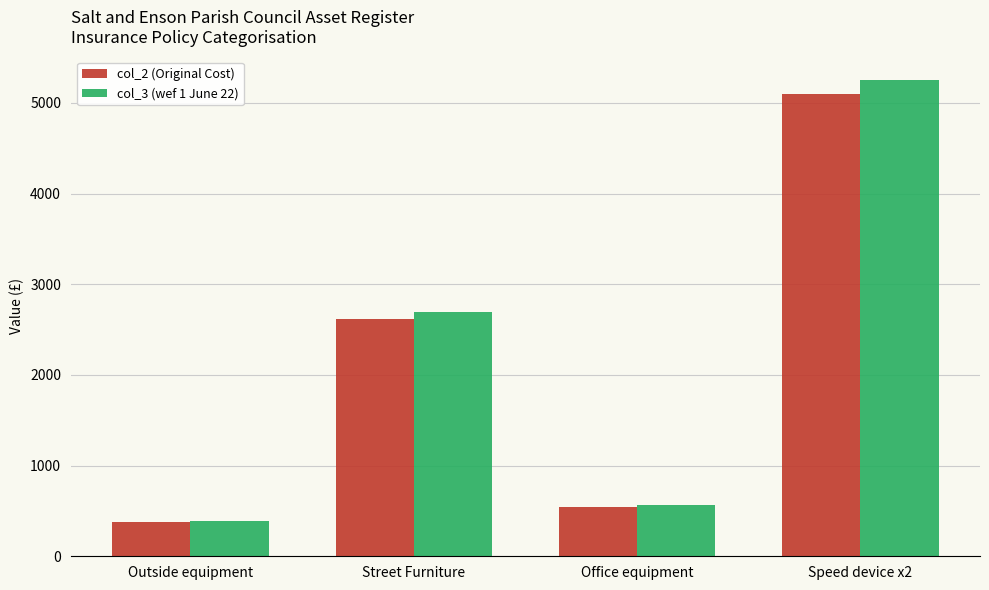

How many values in the col_3 (wef 1 June 22) series are below 2699?

2